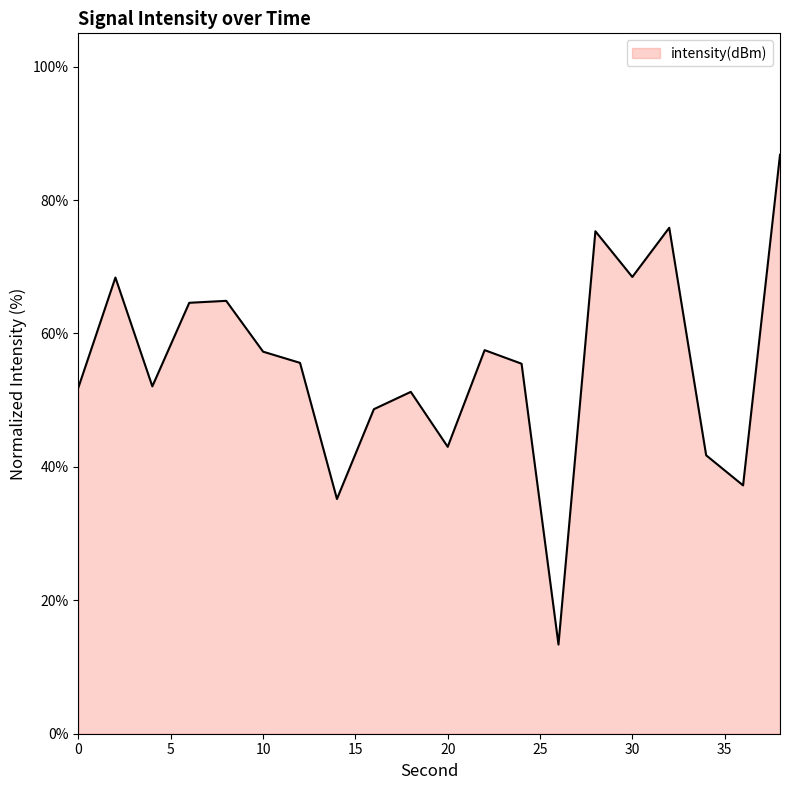

What is the maximum value shown in the chart?

86.8